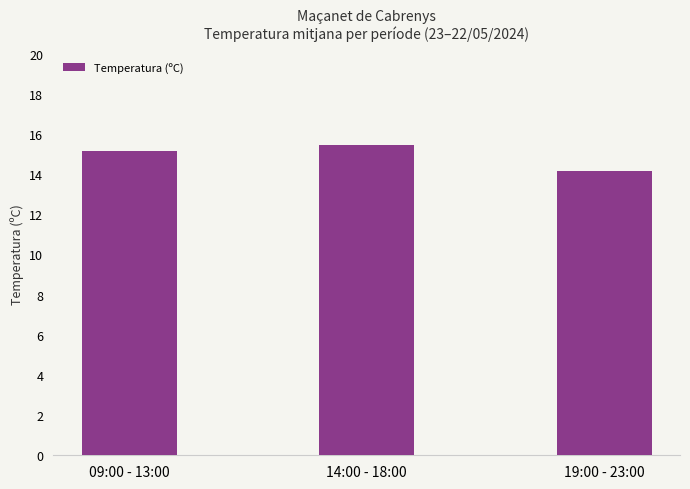

At which label does the data first exceed 15?

09:00 - 13:00